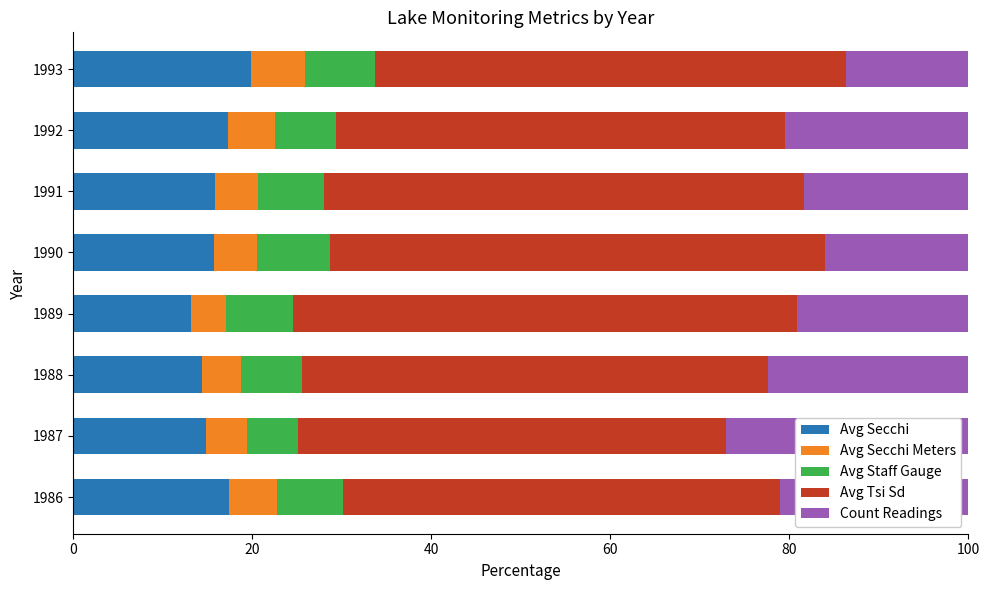

The value of Avg Secchi at 1992 is 17.3. True or false?

True